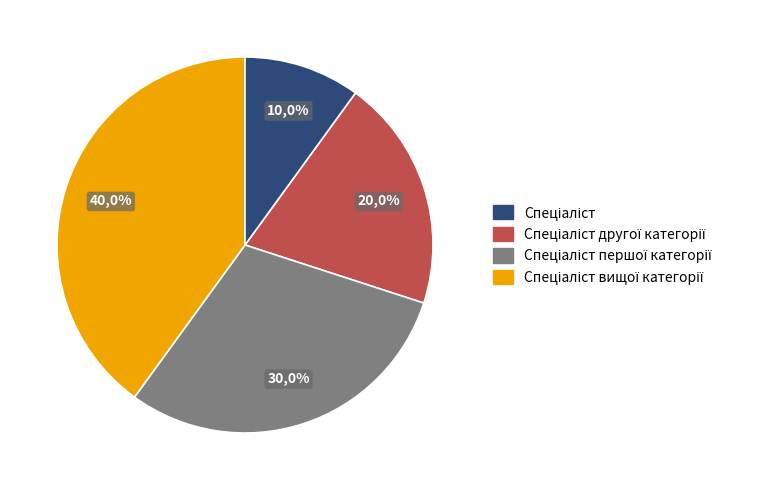

To the nearest percent, what percentage of the pie is Спеціаліст?

10%